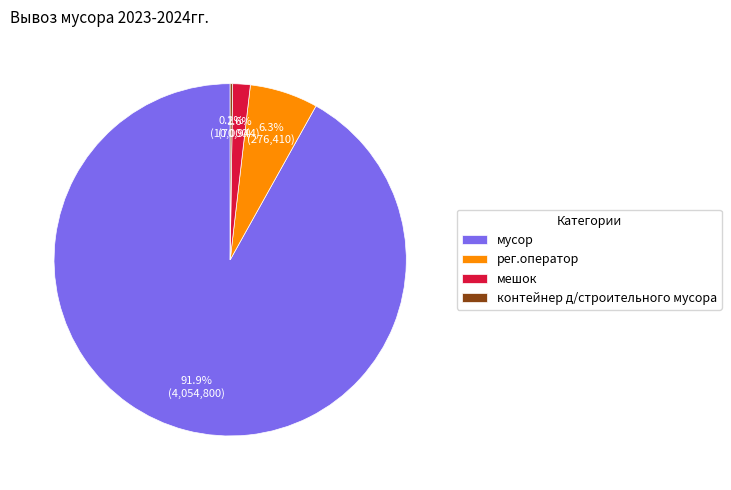

To the nearest percent, what is the combined percentage of рег.оператор and мусор?

98%